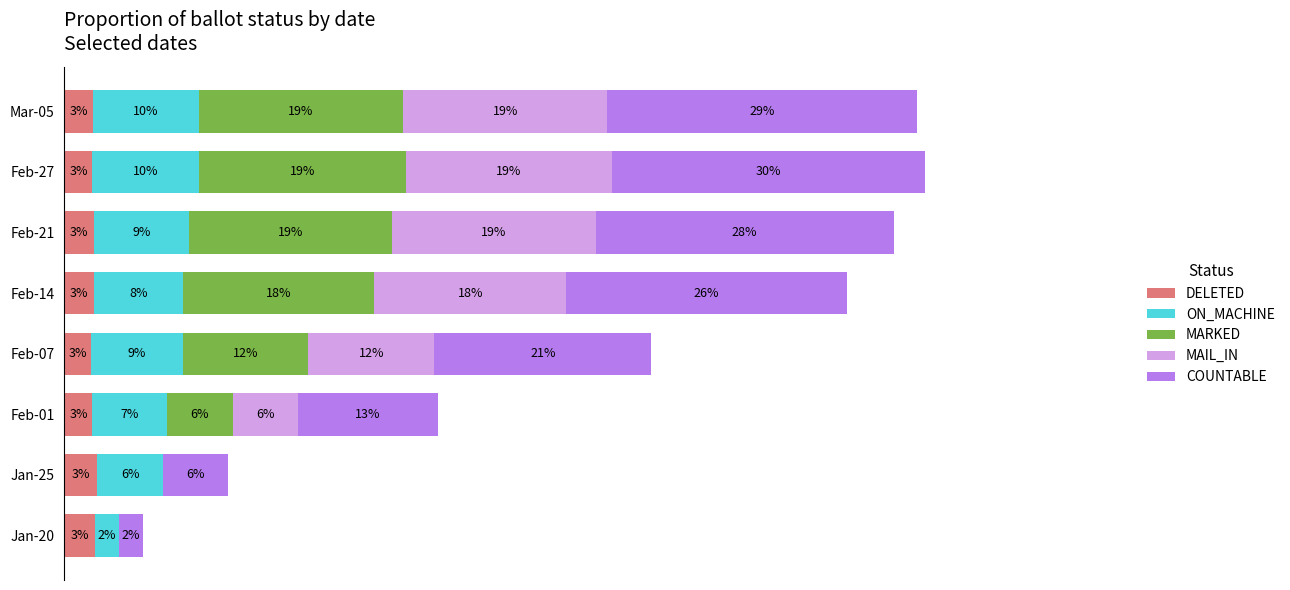

What is the value of the MARKED bar at the 5th from the left?

18.1